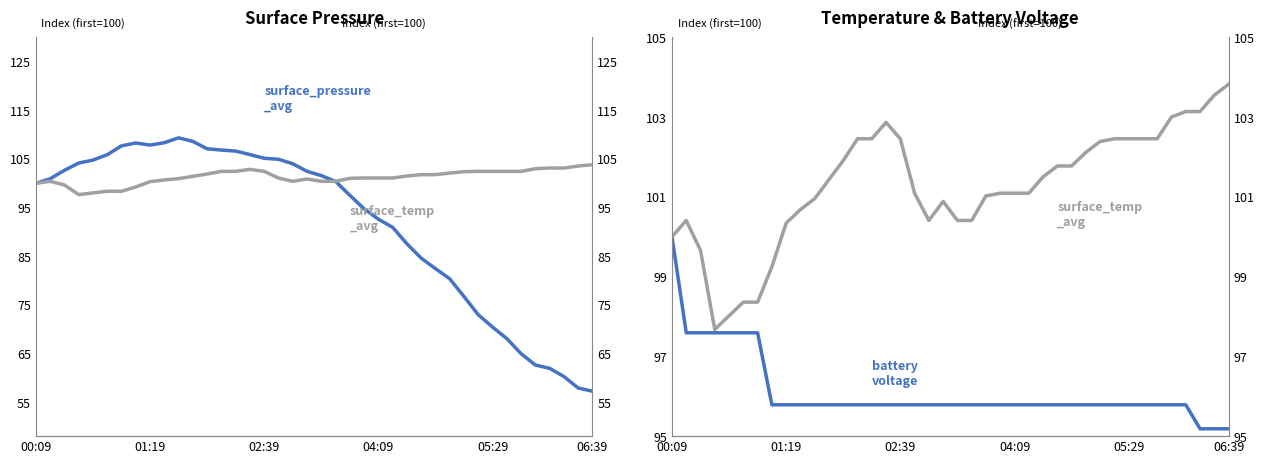

How many lines are shown in the chart?

3